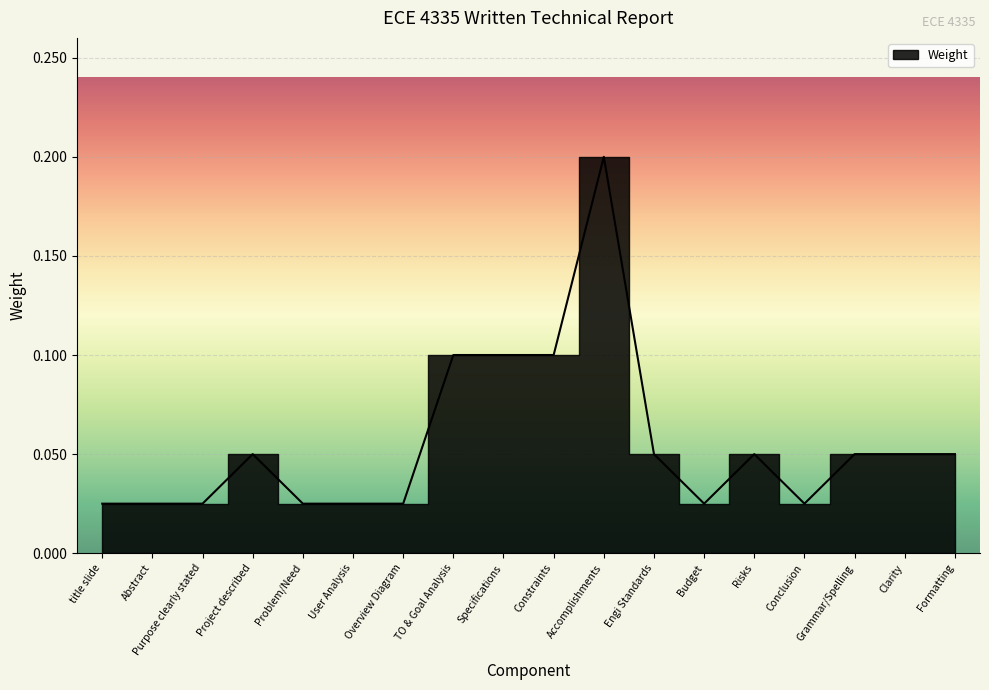

Reading left to right, extract all data points from this chart.

0.0	0.0	0.0	0.1	0.0	0.0	0.0	0.1	0.1	0.1	0.2	0.1	0.0	0.1	0.0	0.1	0.1	0.1